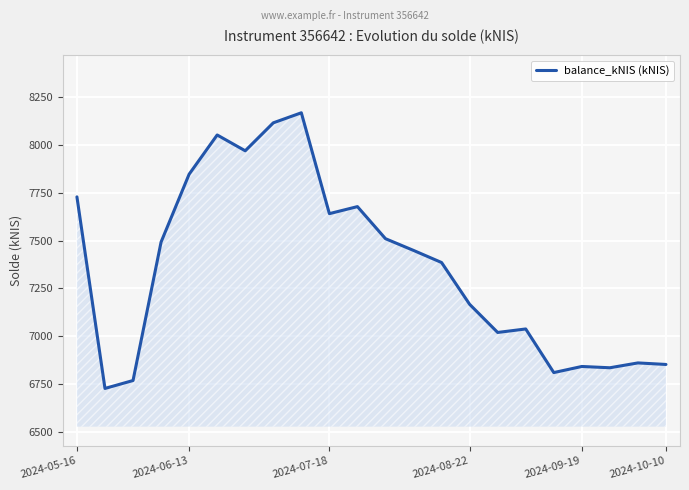

What is the difference between the maximum and minimum values?

1442.4